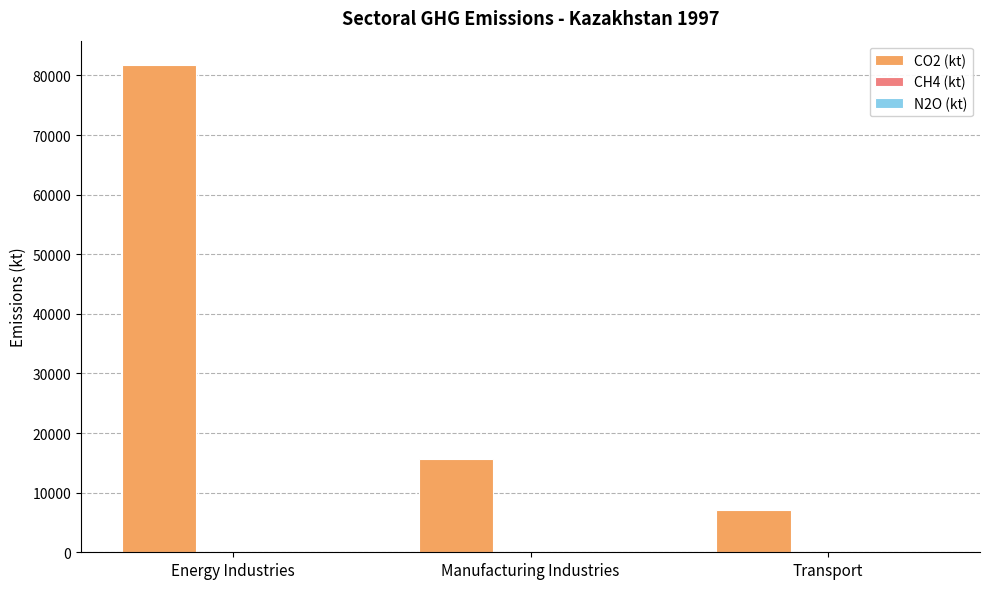

The value of CO2 (kt) at Transport is 7032.5. True or false?

True